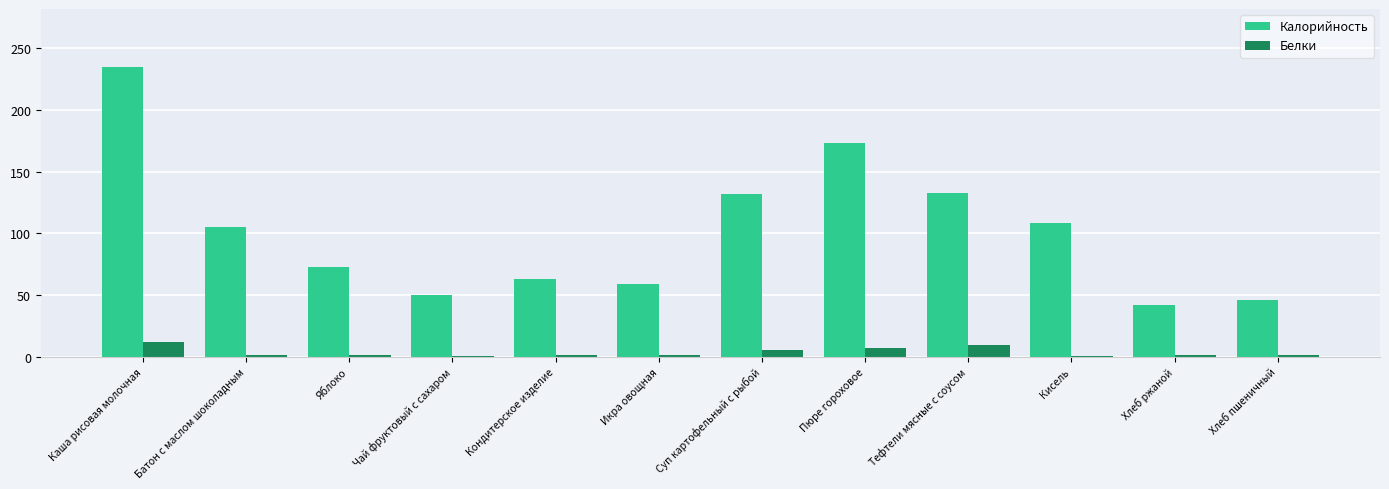

At which category does the chart reach its peak across all series?

Каша рисовая молочная